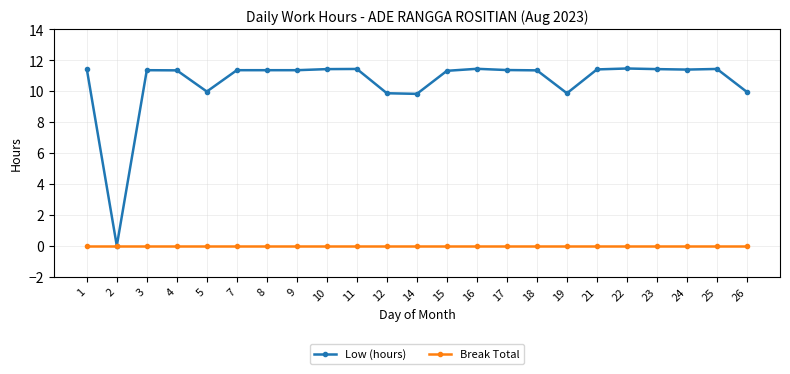

Between 1 and 19, which series saw the biggest shift?

Low (hours)